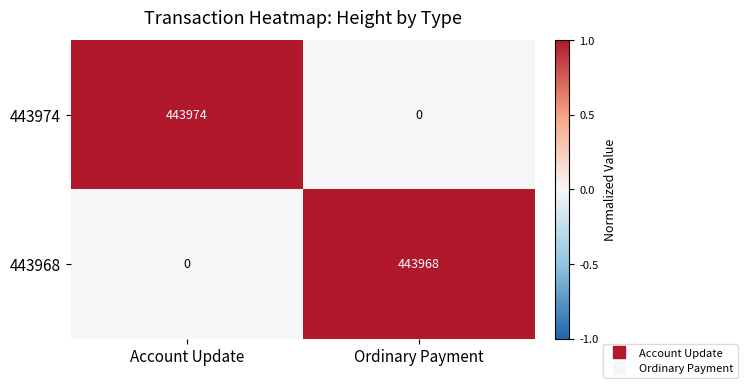

How many series are shown in this chart?

2